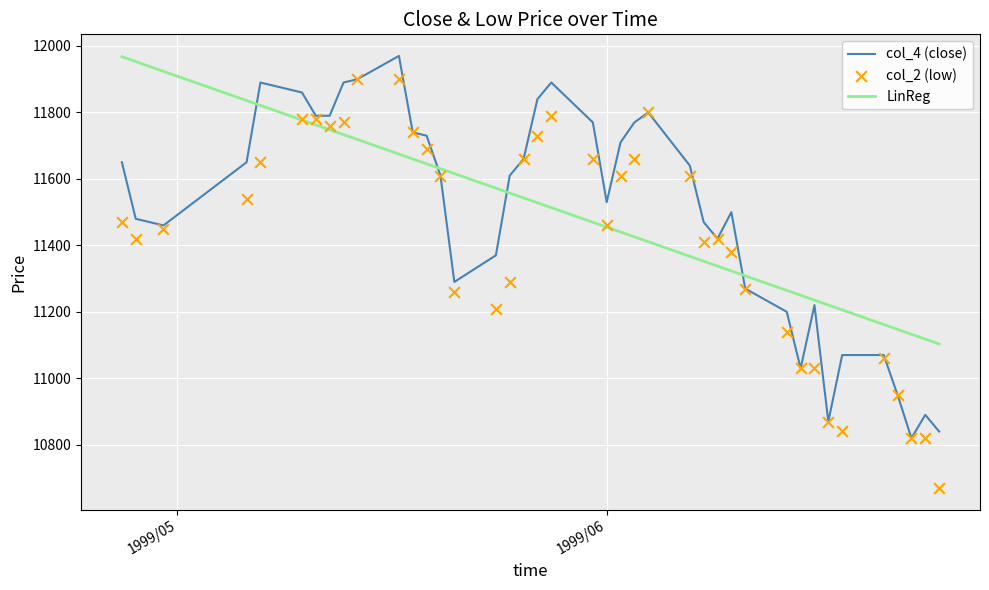

True or false: LinReg and col_4 (close) intersect in this chart.

True